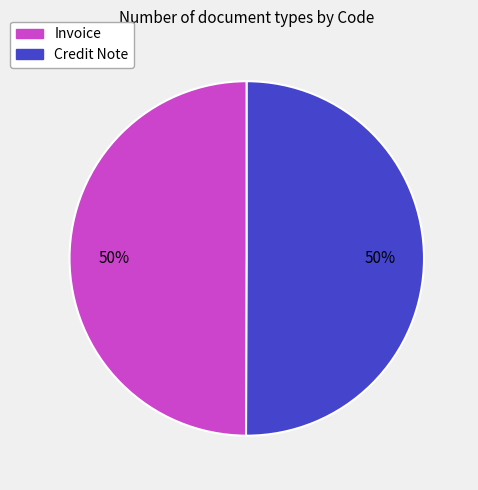

The Credit Note slice represents 40% of the pie. True or false?

False